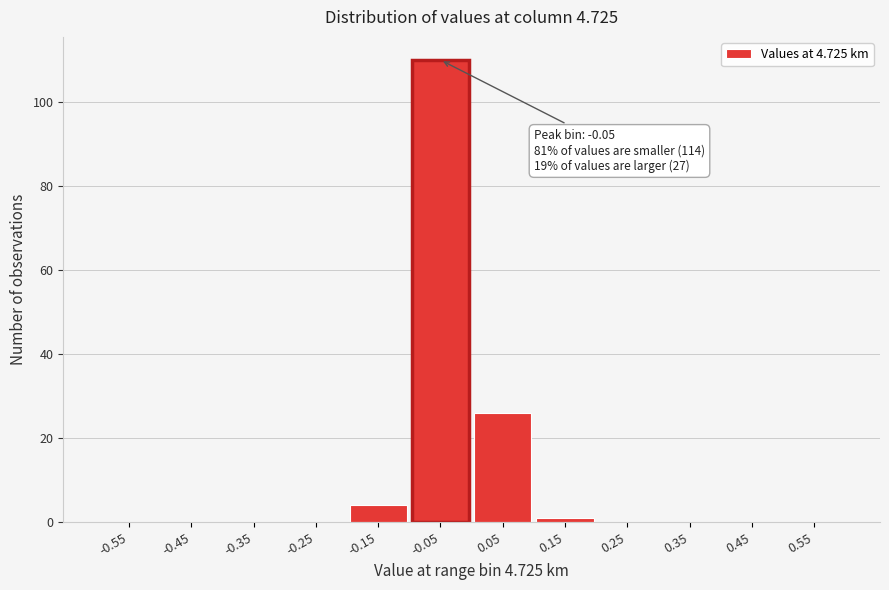

Which range on the x-axis has the tallest bar?

-0.1 to 0.0